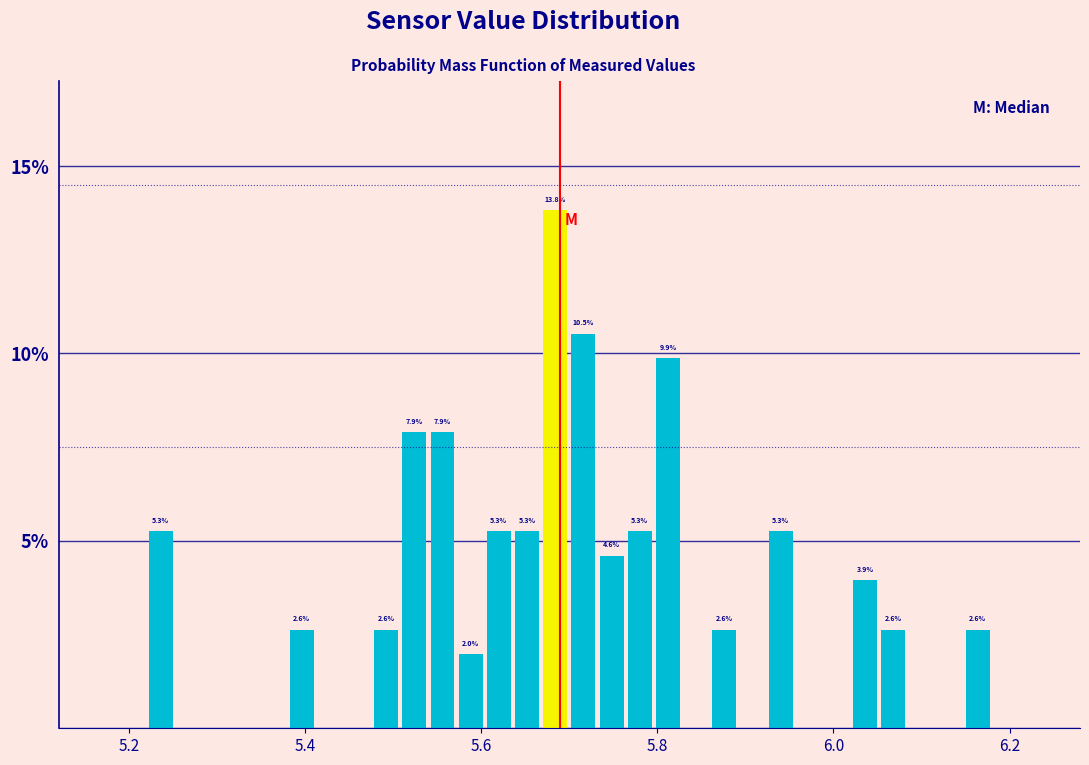

Read against the x-axis, roughly where is the centre of the tallest bar?

5.68